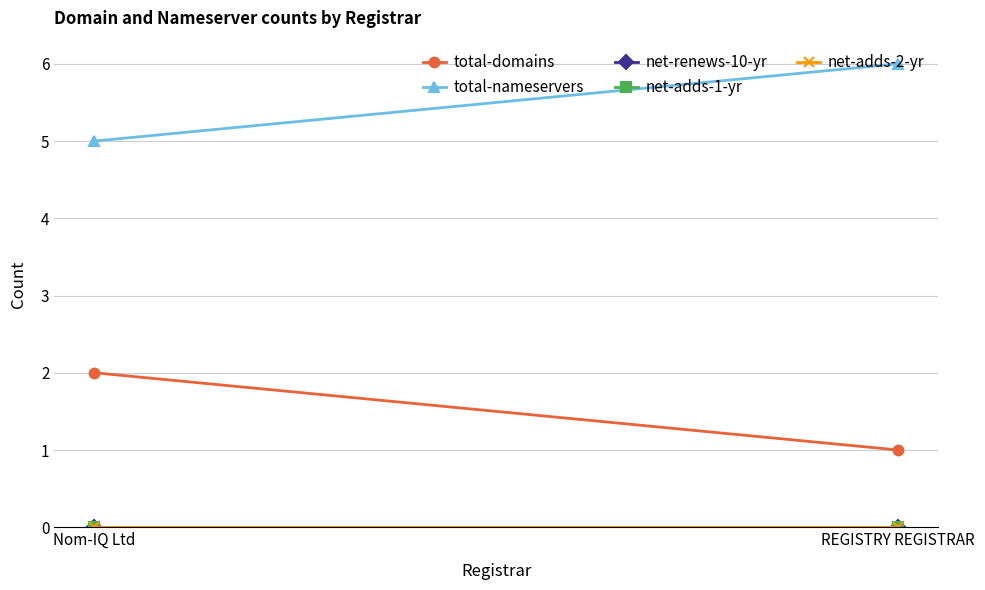

What is the value of the total-nameservers point at the 2nd from the left?

6